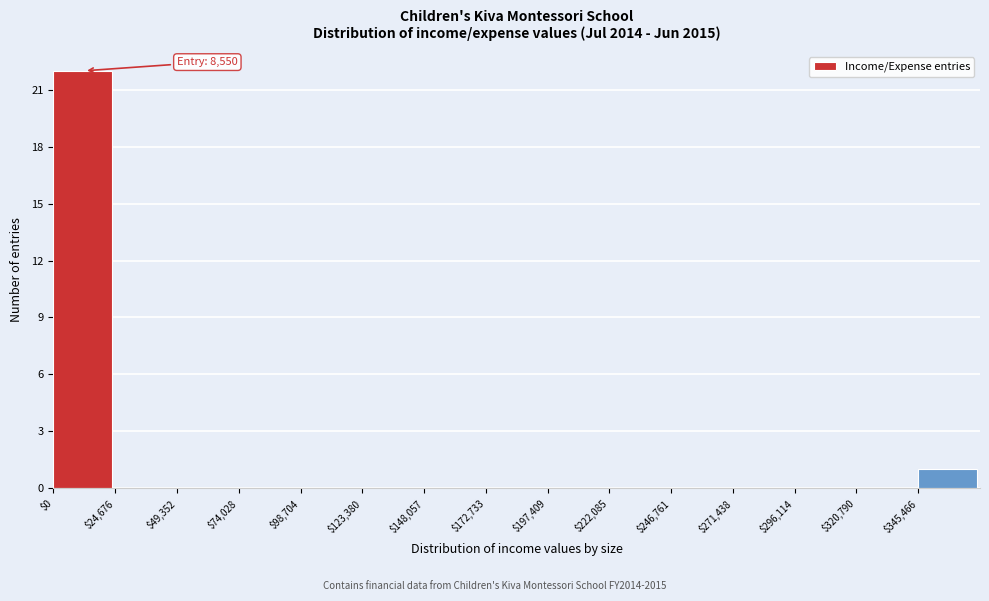

Which range on the x-axis has the tallest bar?

0 to 25000